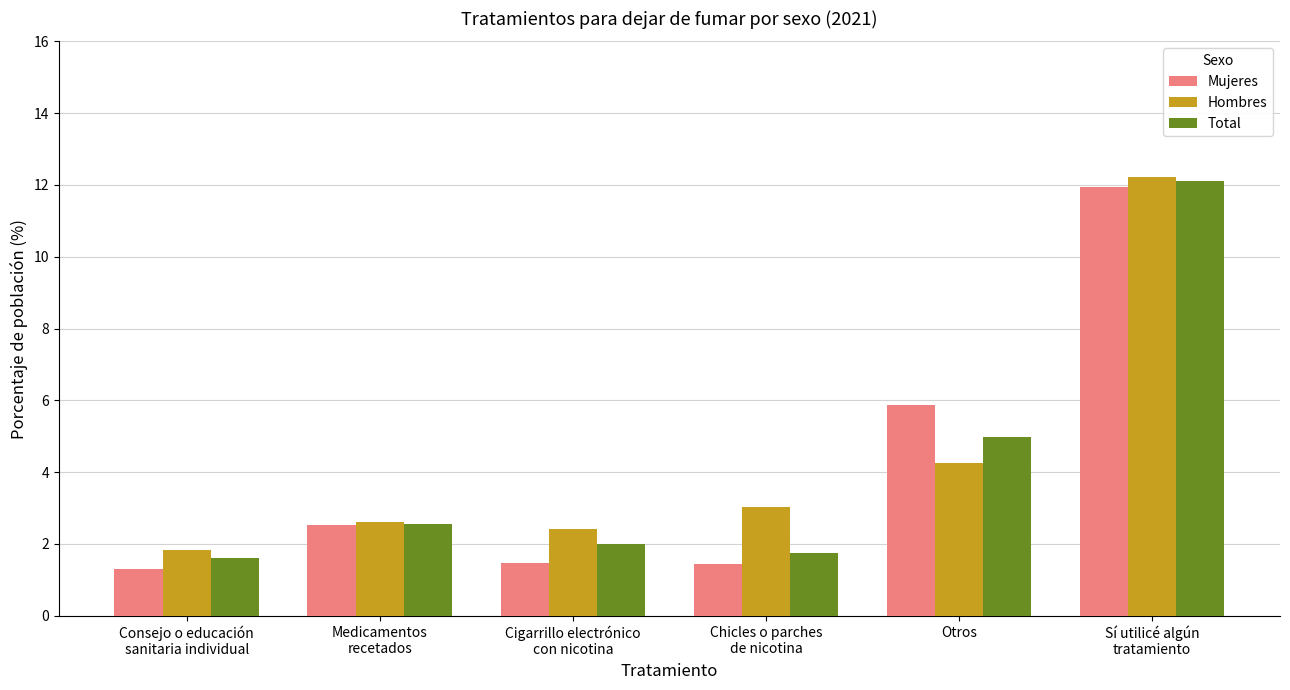

What is the minimum value shown in the chart?

1.3